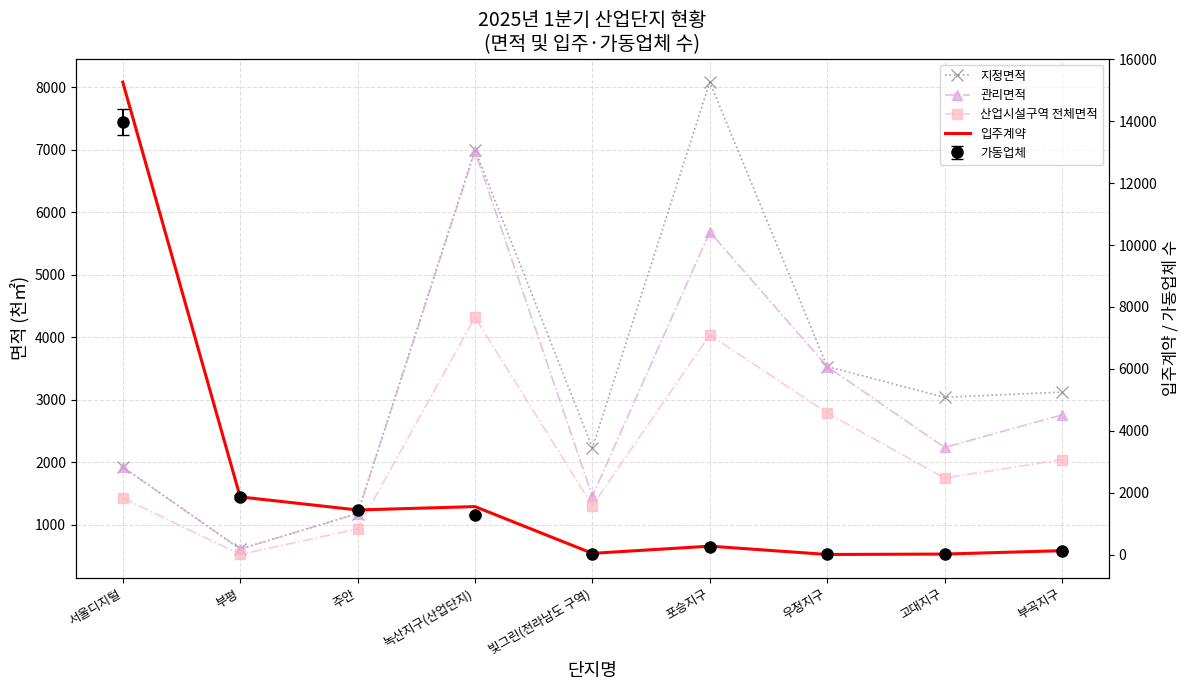

Between 서울디지털 and 녹산지구(산업단지), which series saw the biggest shift?

입주계약